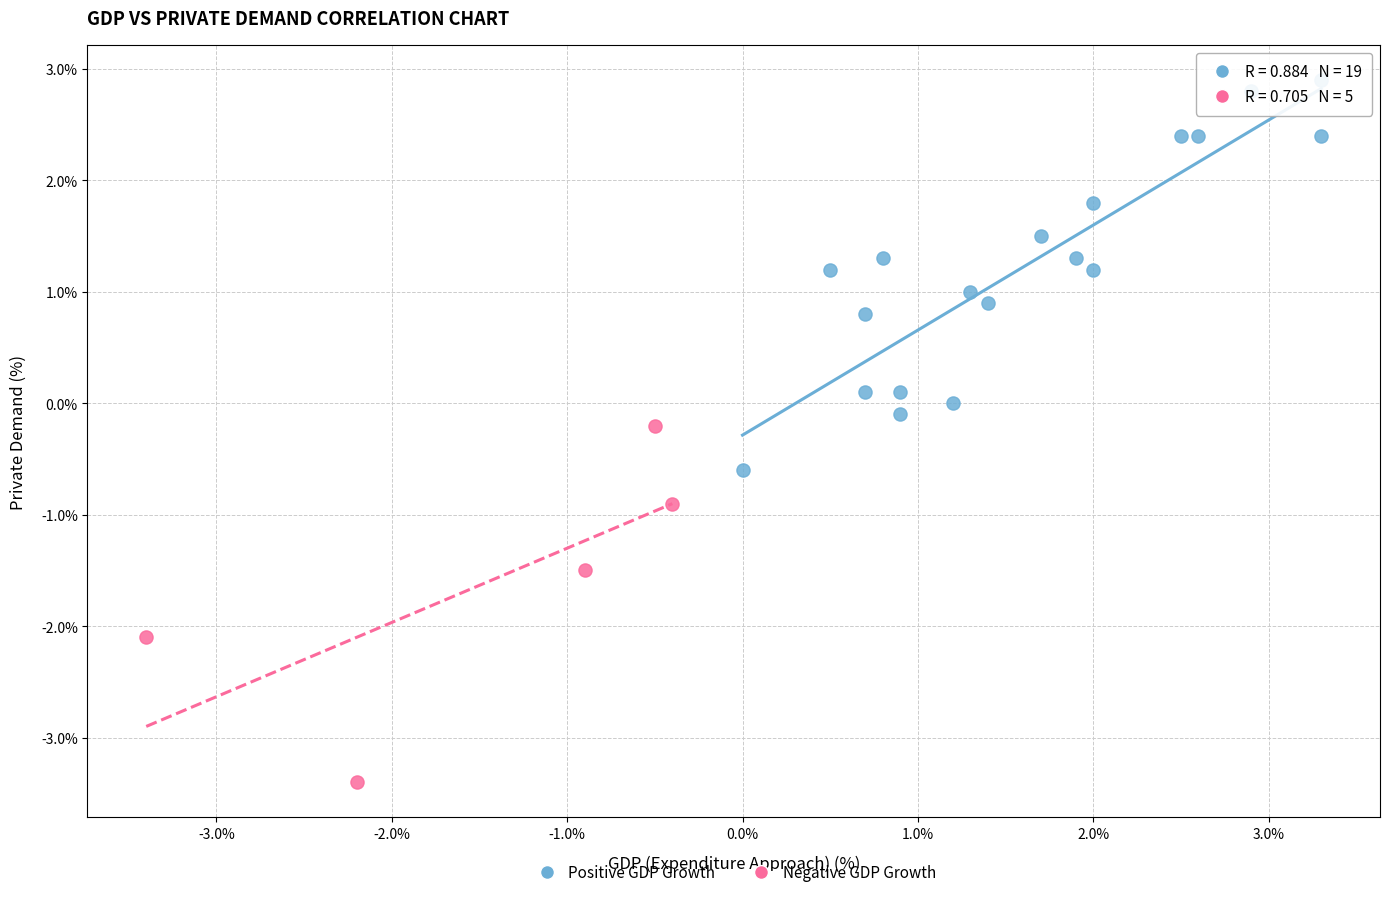

Which series has the largest Y range (max minus min)?

Positive GDP Growth